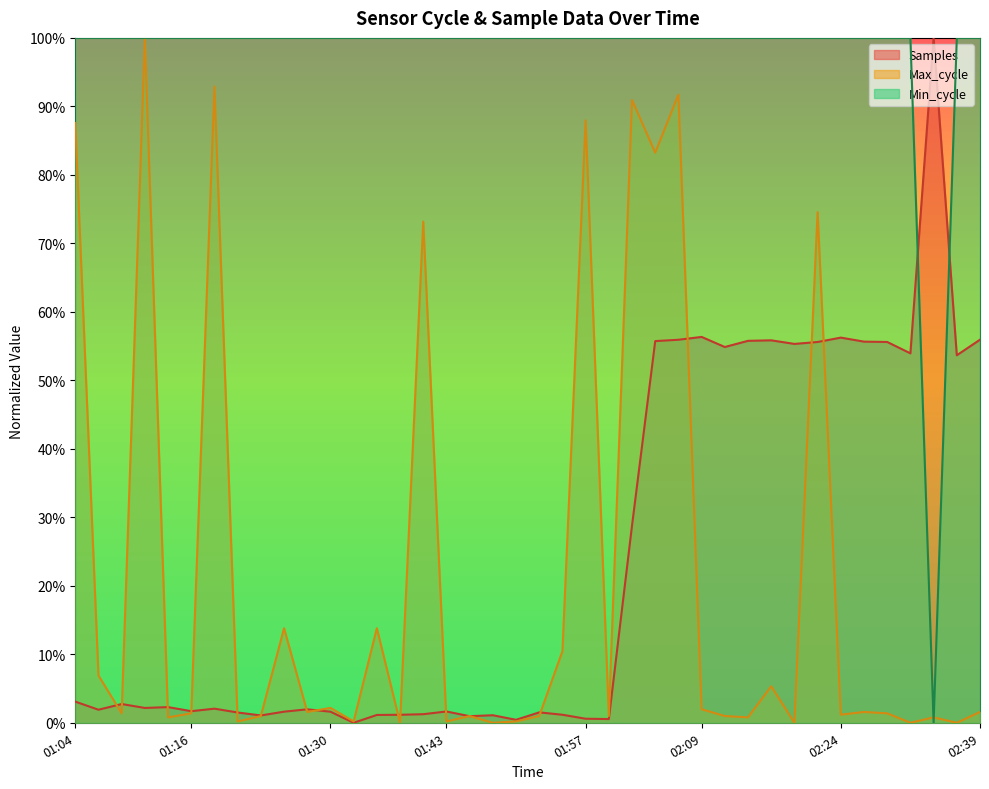

True or false: Max_cycle has a value of 0.0 at 2024/01/30 02:00:13.

True